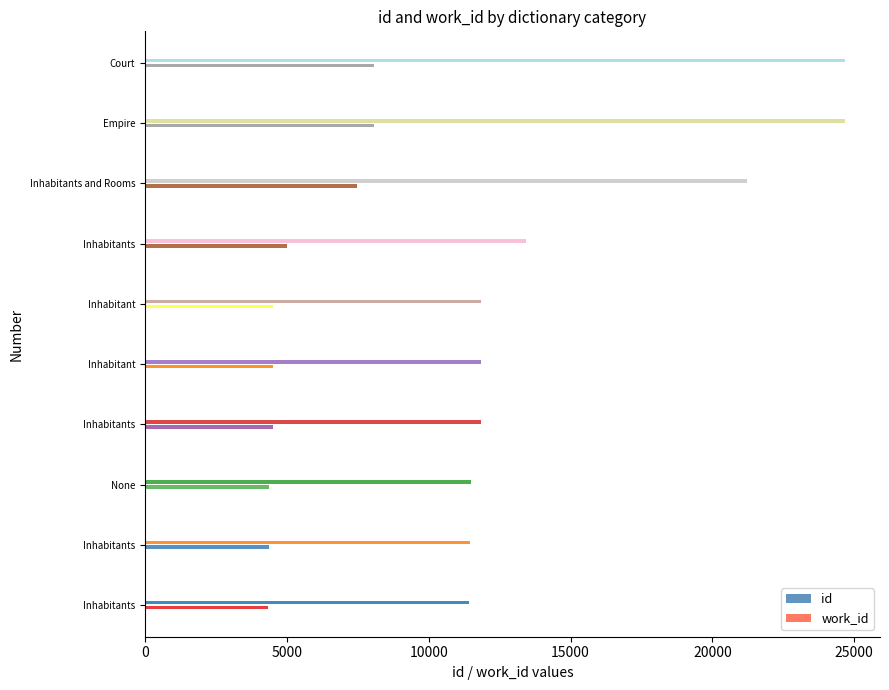

Rank the series by their maximum value, from lowest to highest.

work_id, id